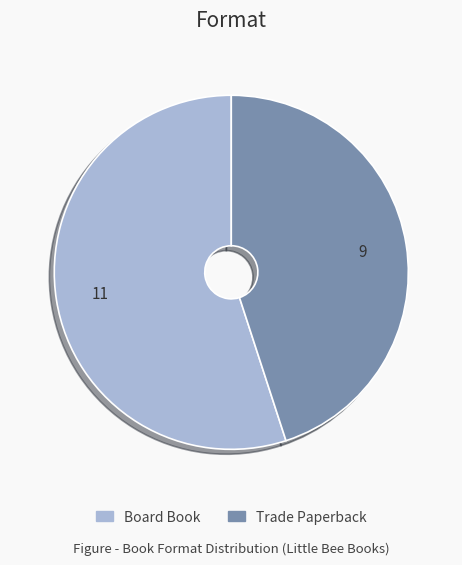

Is there any slice that represents more than half of the pie?

Yes